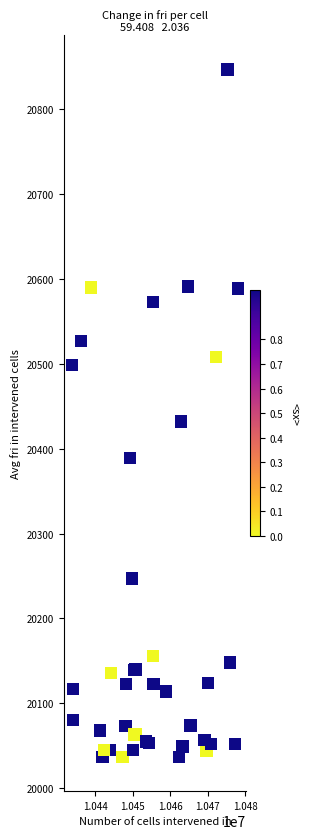

What Y value in the scatter plot is closest to 20442?

20432